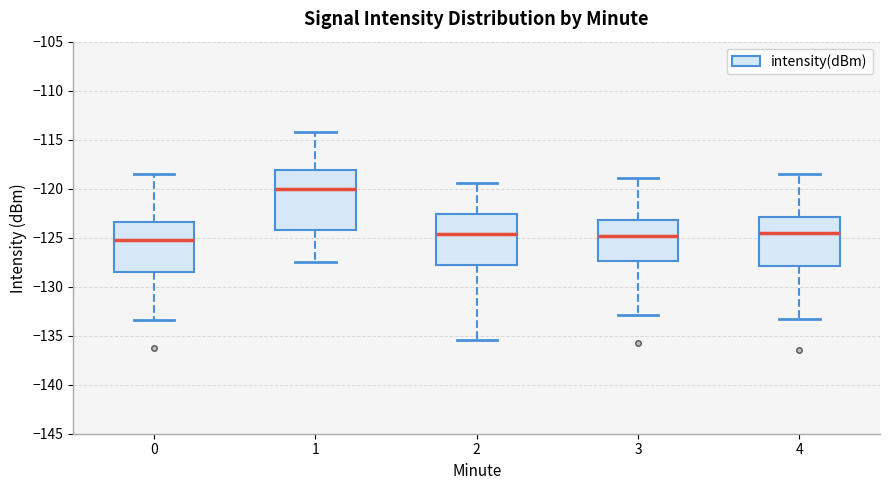

Reading left to right, transcribe this box plot: for each box, give where its median line is, the range the box spans, and where its two whiskers end, as read against the y-axis. The values are not printed on the chart, so give them approximately, as read against the axis.

0: median -125.0, box -128.5 to -123.5, whiskers -133.5 to -118.5
1: median -120.0, box -124.0 to -118.0, whiskers -127.5 to -114.0
2: median -124.5, box -128.0 to -122.5, whiskers -135.5 to -119.5
3: median -125.0, box -127.5 to -123.0, whiskers -133.0 to -119.0
4: median -124.5, box -128.0 to -123.0, whiskers -133.5 to -118.5